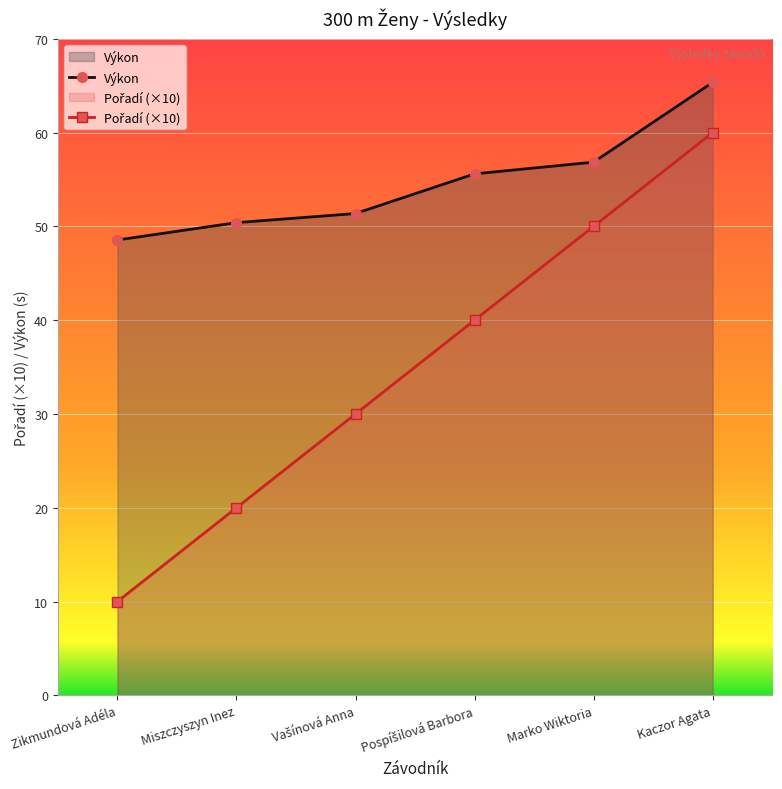

Count the number of data series in this chart.

2